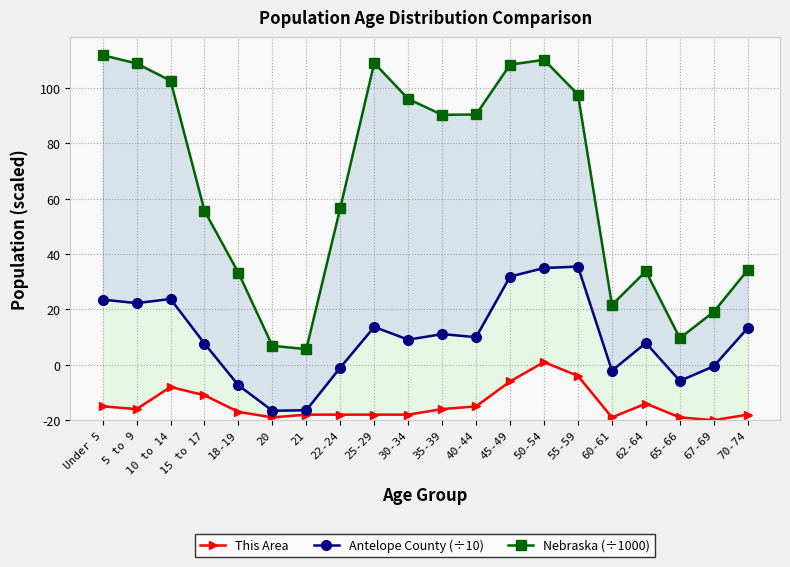

What is the value of the Nebraska (÷1000) point at the 6th from the left?

26.9